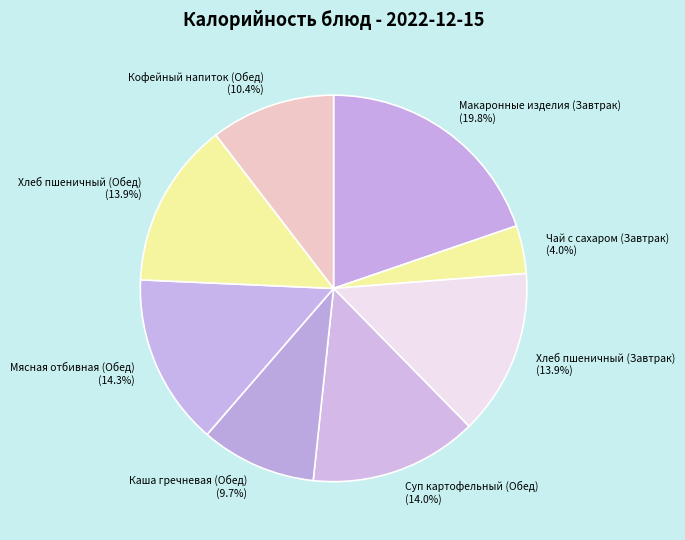

Which slice is the largest?

Макаронные изделия (Завтрак)